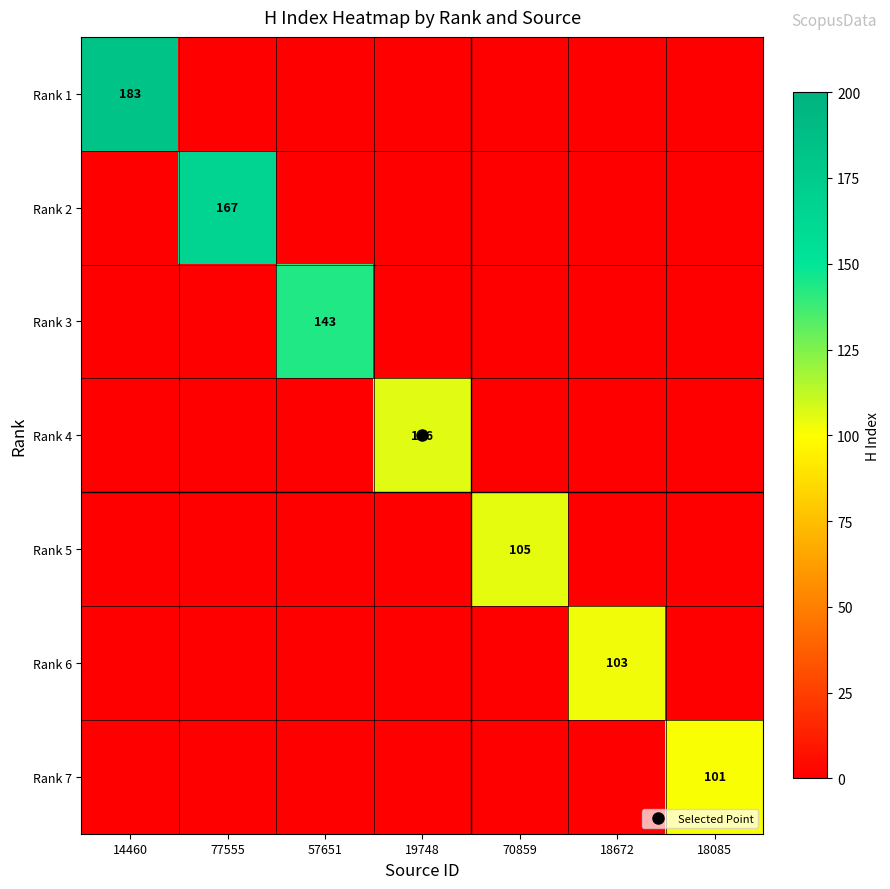

Is the value of Rank 6 at 77555 greater than the value of Rank 1 at 77555?

No